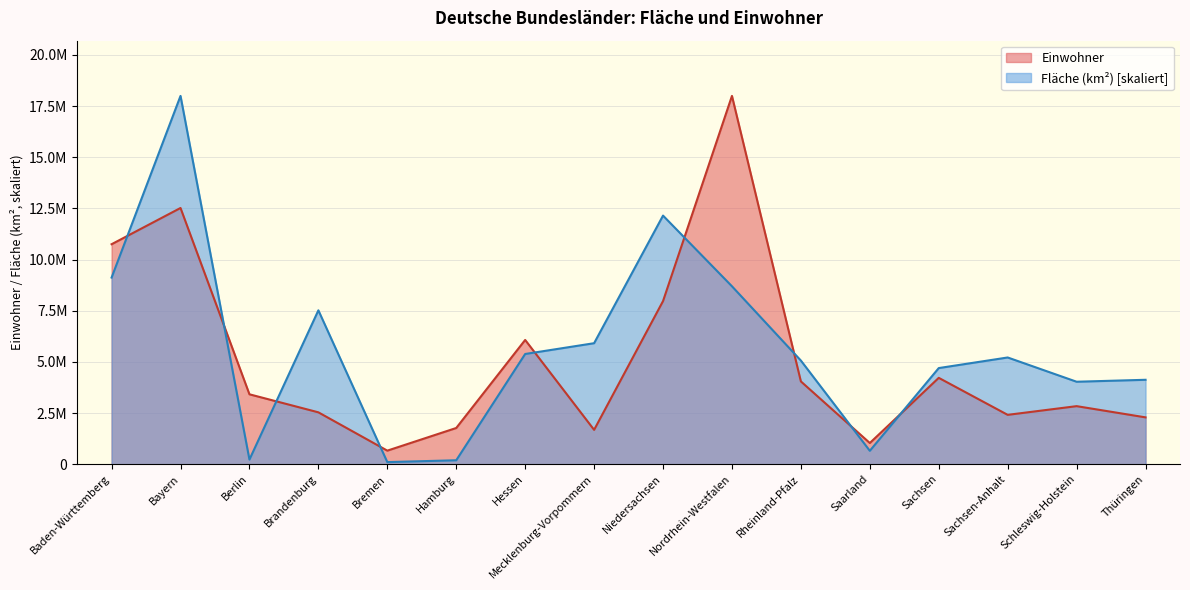

What is the difference between the second highest and minimum values in the Einwohner series?

11857000.0